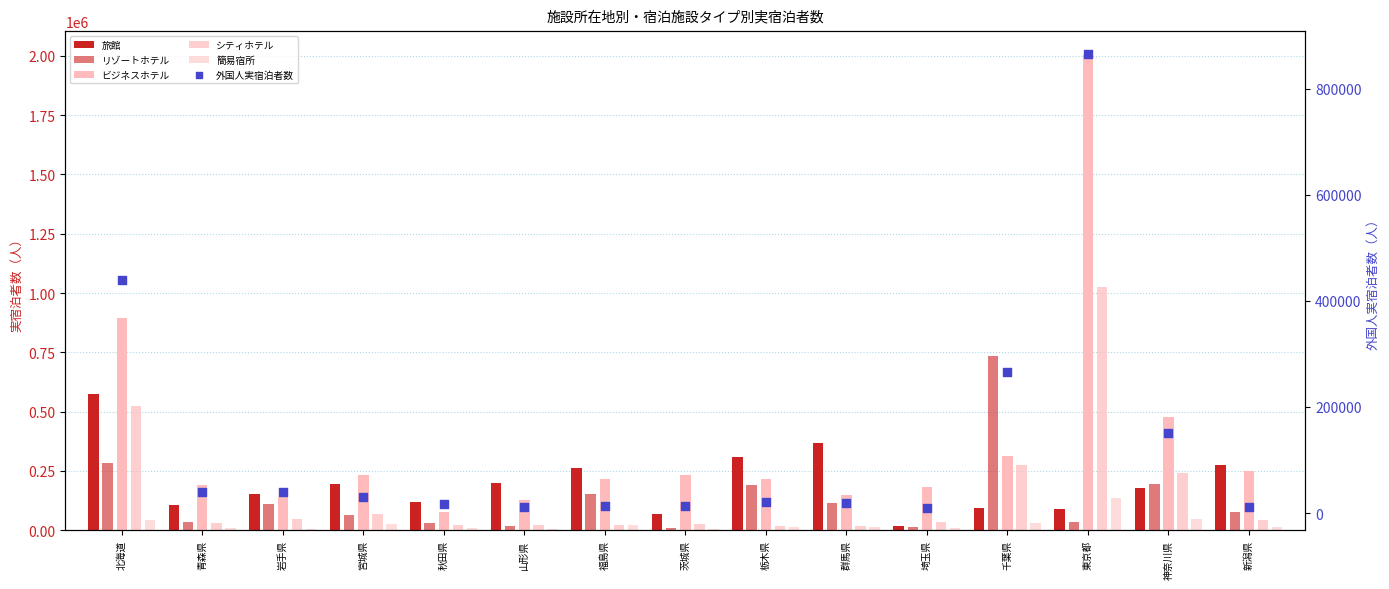

Is the value of シティホテル at 神奈川県 greater than the value of 旅館 at 埼玉県?

Yes